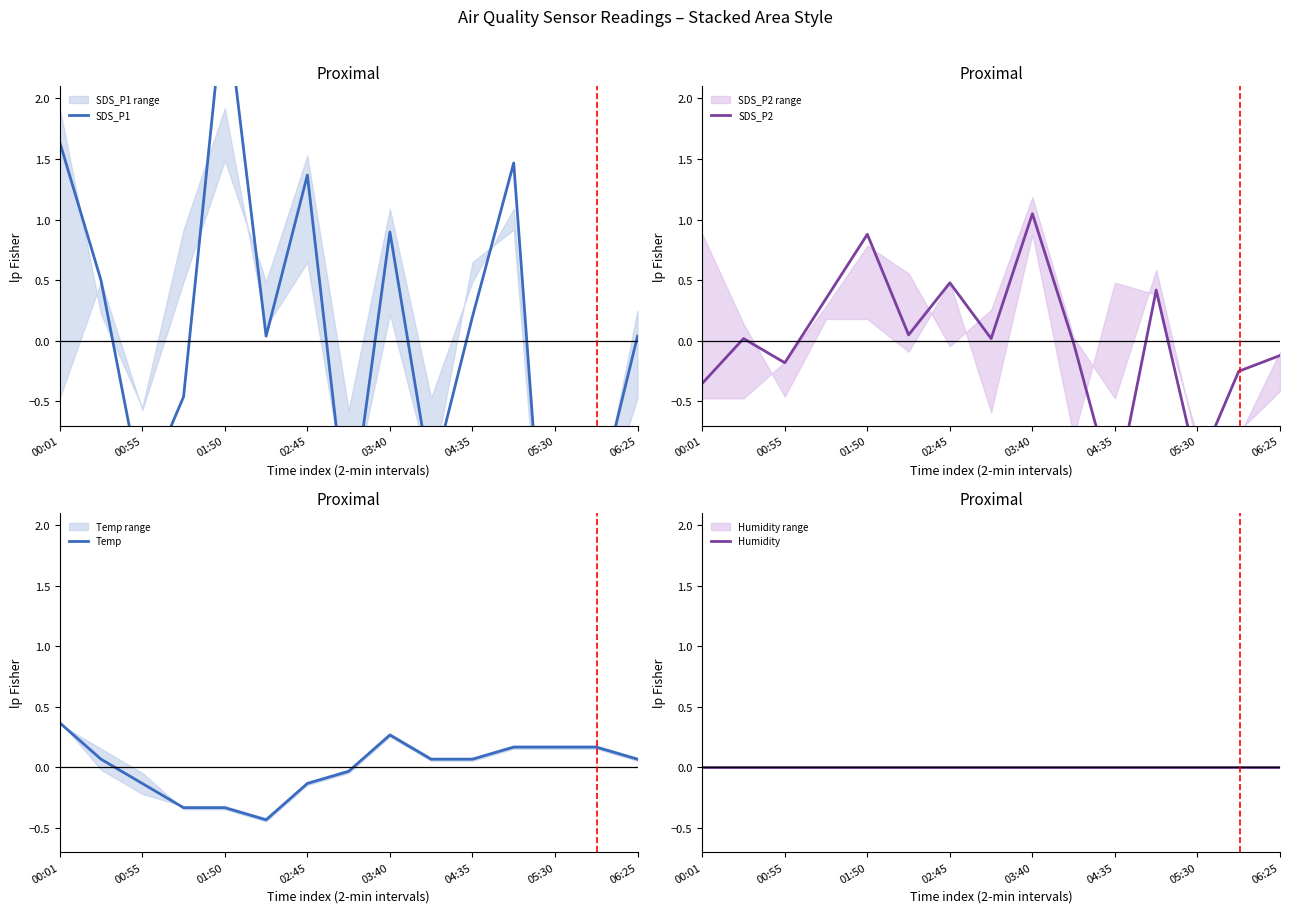

List the series in order of their peak value, lowest first.

Humidity, Temp, SDS_P2, SDS_P1